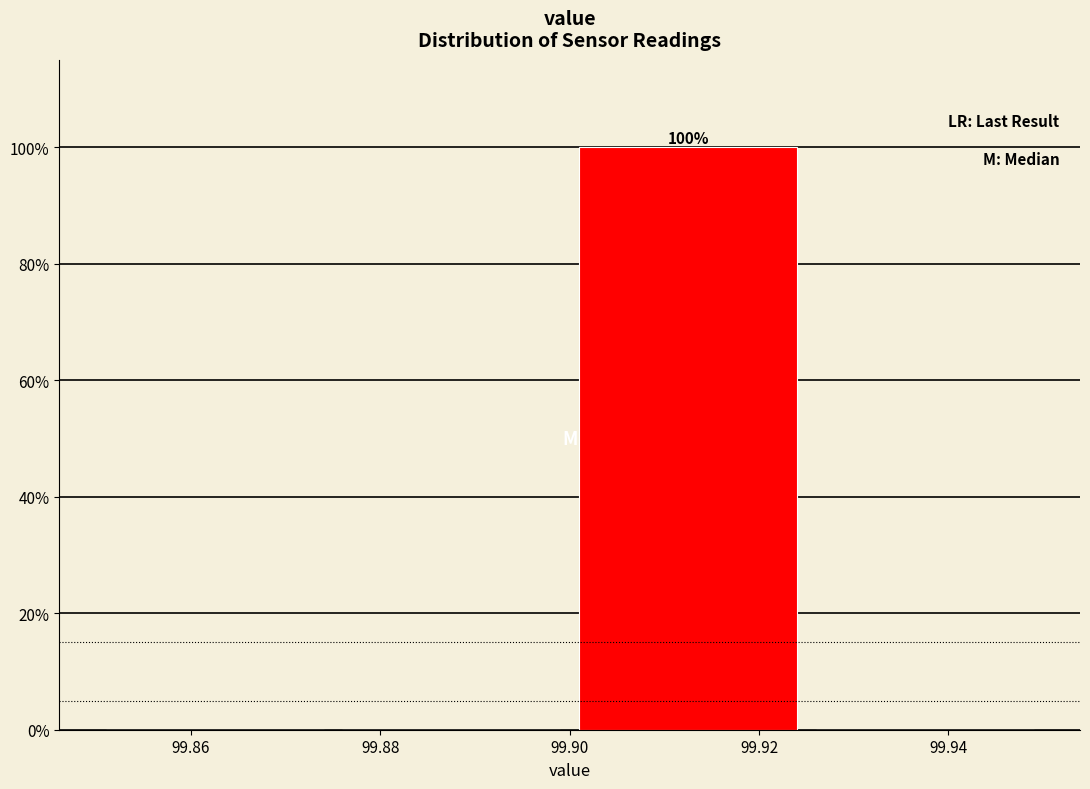

Over which range of the x-axis is the bar tallest?

99.900 to 99.925